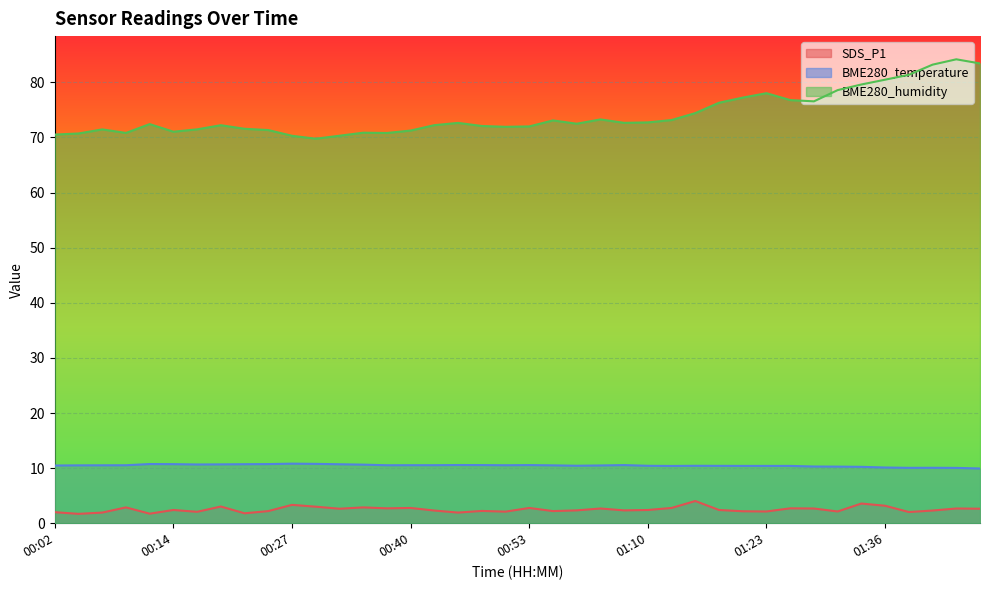

True or false: BME280_humidity and BME280_temperature intersect in this chart.

False